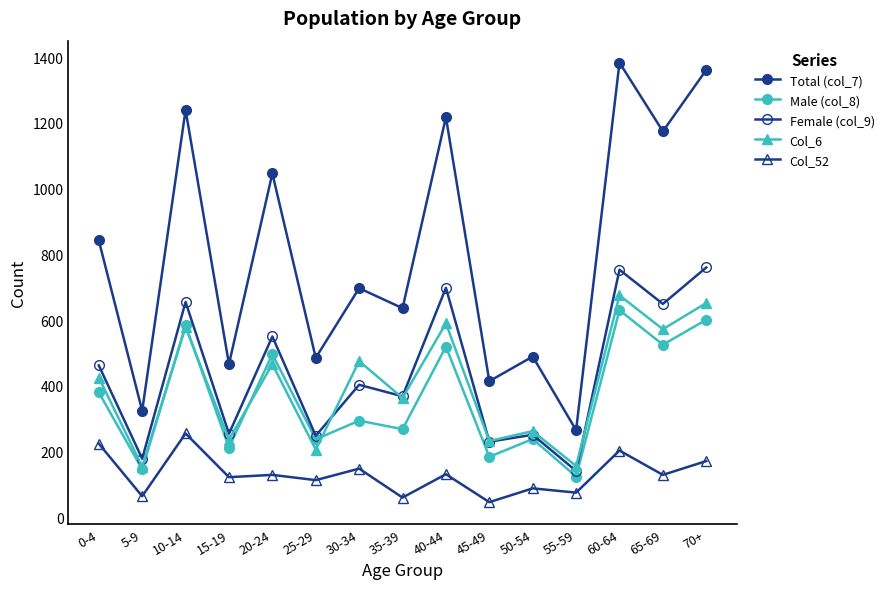

Reading left to right, list all the values displayed in this chart.

Total (col_7): 842	324	1239	466	1046	485	697	636	1217	414	489	265	1383	1174	1361
Male (col_8): 380	146	584	212	496	237	294	268	519	184	238	124	630	525	601
Female (col_9): 462	178	655	254	550	248	403	368	698	230	251	141	753	649	760
Col_6: 425	154	579	236	466	206	475	363	590	232	262	156	675	572	652
Col_52: 224	64	255	122	129	113	148	60	131	46	88	75	203	129	171